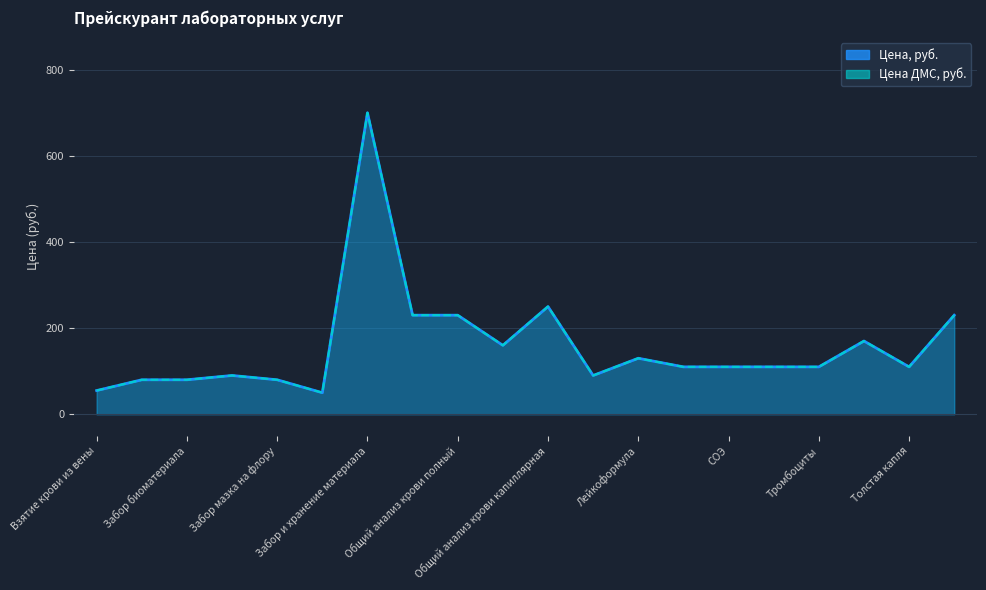

True or false: Цена, руб. has more than 2 points higher than both neighbors.

True